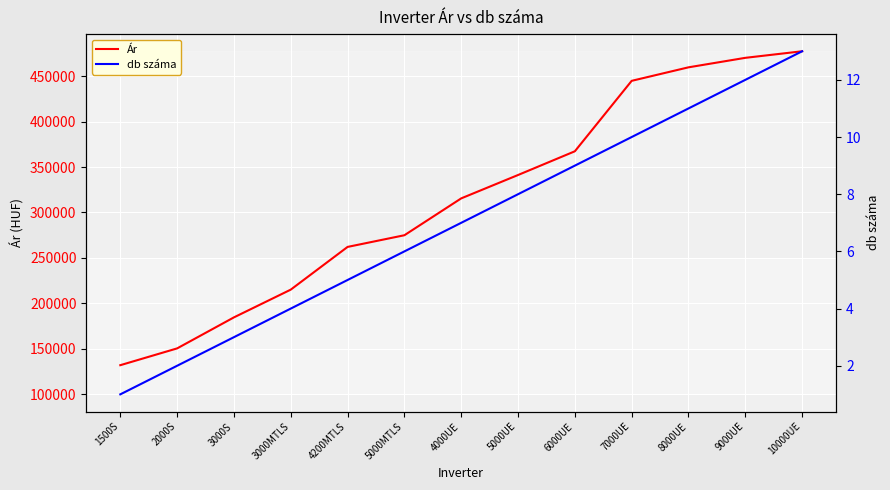

Read the Ár value at 3000MTLS, to the nearest 10.

215180